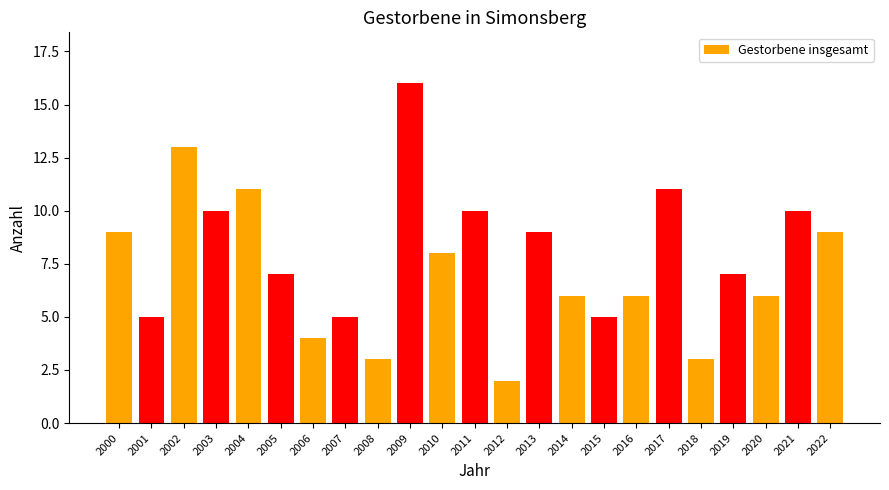

What is the change in value from 2013 to 2018?

-6